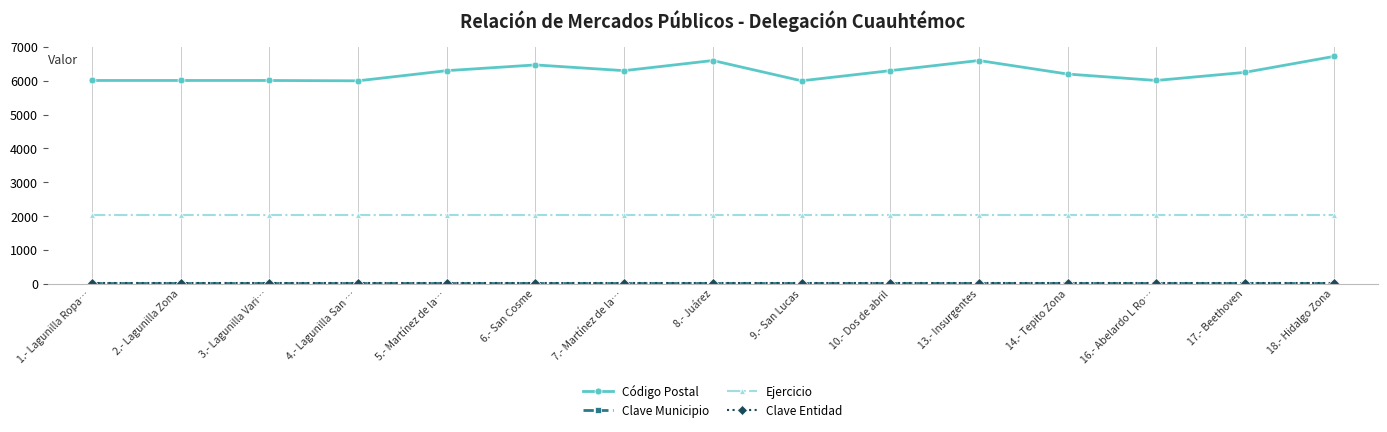

True or false: Código Postal has more than 2 interior local peaks.

True